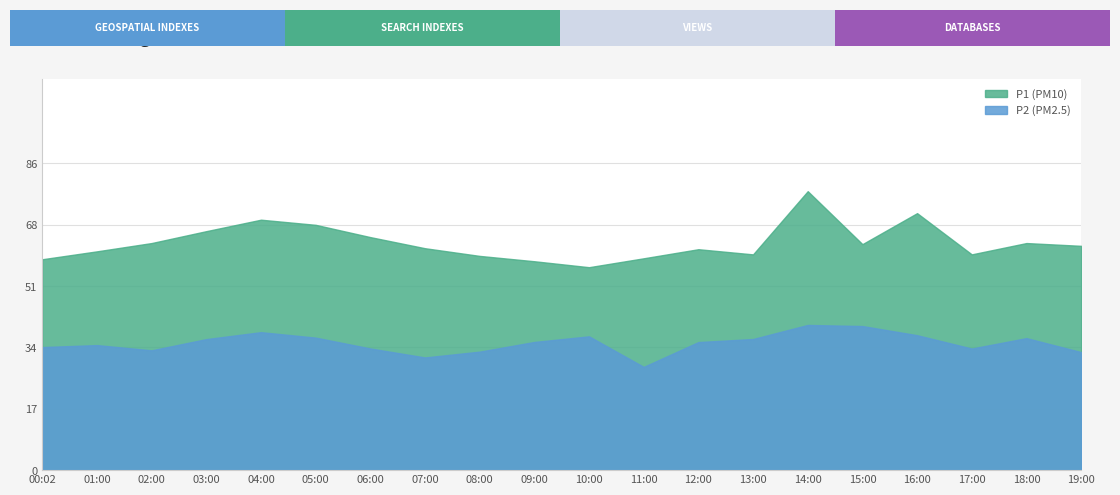

What is the difference between the P2 values at 00:02 and 08:00?

1.3